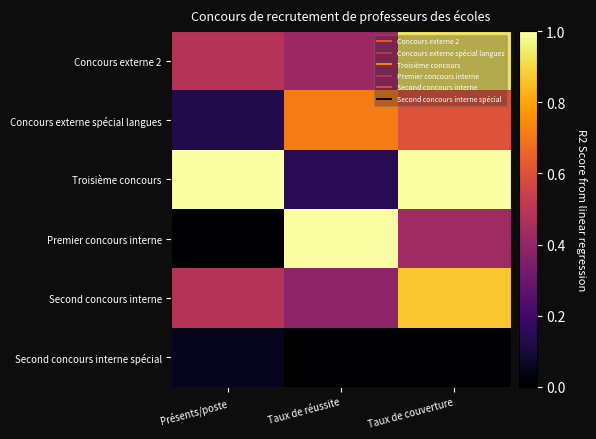

Which series has the largest range (max minus min)?

Premier concours interne